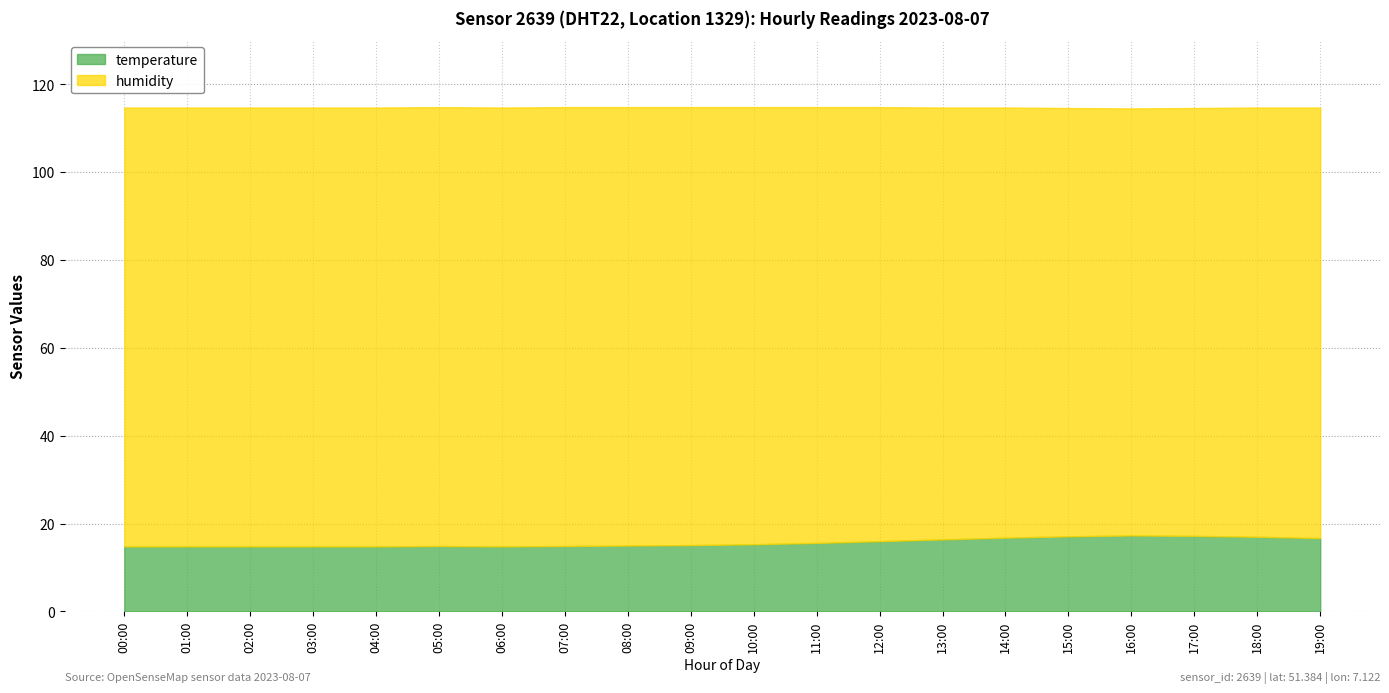

At how many categories does at least one series exceed 87?

20